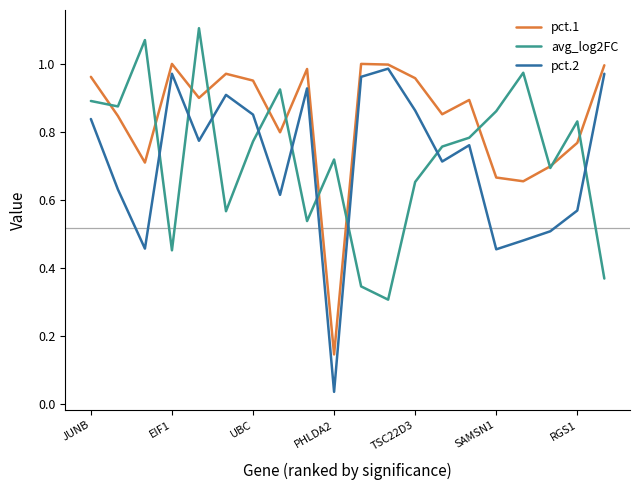

True or false: avg_log2FC and pct.2 cross at least once.

True